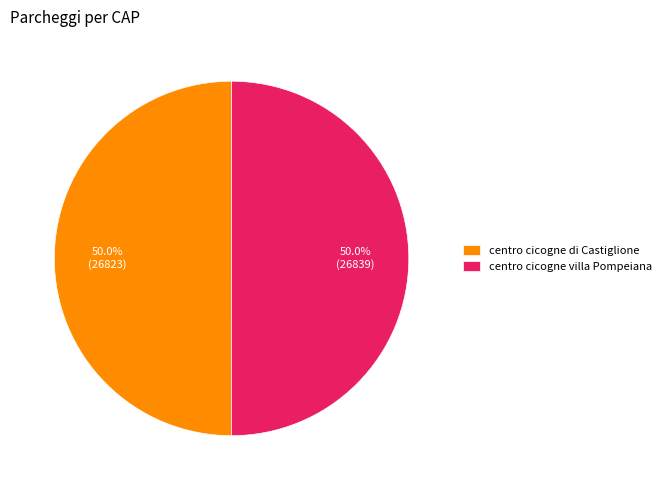

Is the sum of centro cicogne di Castiglione and centro cicogne villa Pompeiana greater than half?

Yes